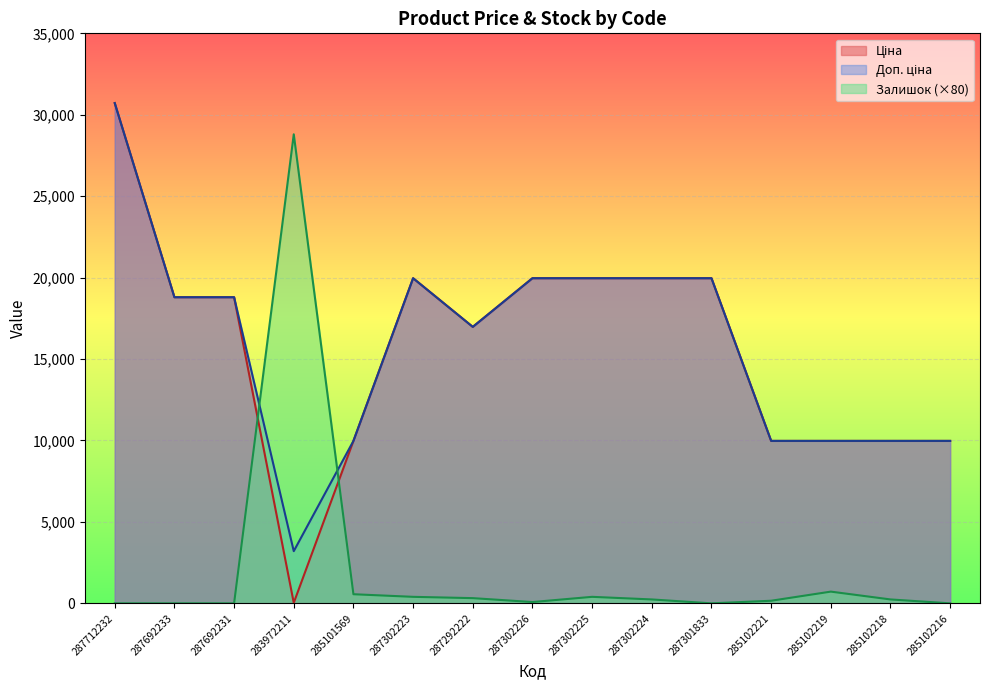

Where is the first local minimum for Ціна?

283972211